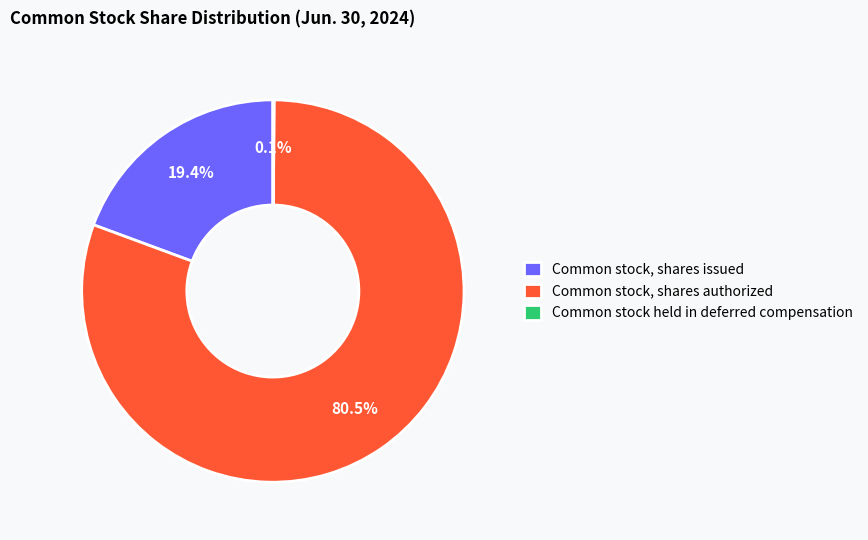

Which slice is the largest?

Common stock, shares authorized